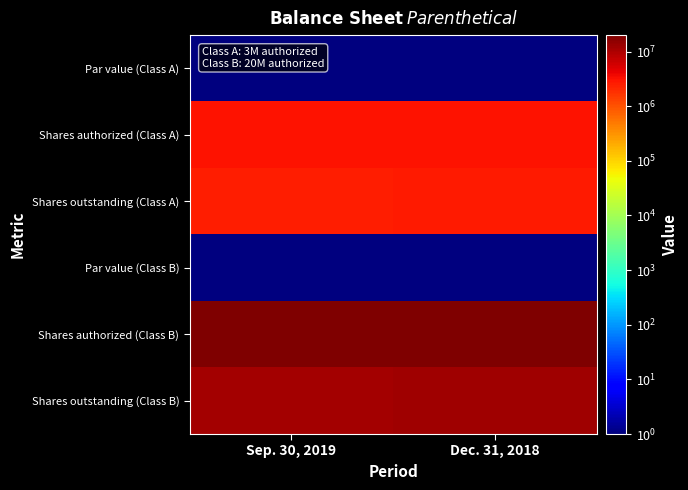

Reading left to right, extract all data points from this chart.

Par value (Class A): Sep. 30, 2019=0.5	Dec. 31, 2018=0.5
Shares authorized (Class A): Sep. 30, 2019=3000000.0	Dec. 31, 2018=3000000.0
Shares outstanding (Class A): Sep. 30, 2019=2608819.0	Dec. 31, 2018=2615339.0
Par value (Class B): Sep. 30, 2019=0.5	Dec. 31, 2018=0.5
Shares authorized (Class B): Sep. 30, 2019=20000000.0	Dec. 31, 2018=20000000.0
Shares outstanding (Class B): Sep. 30, 2019=11738578.0	Dec. 31, 2018=12253922.0